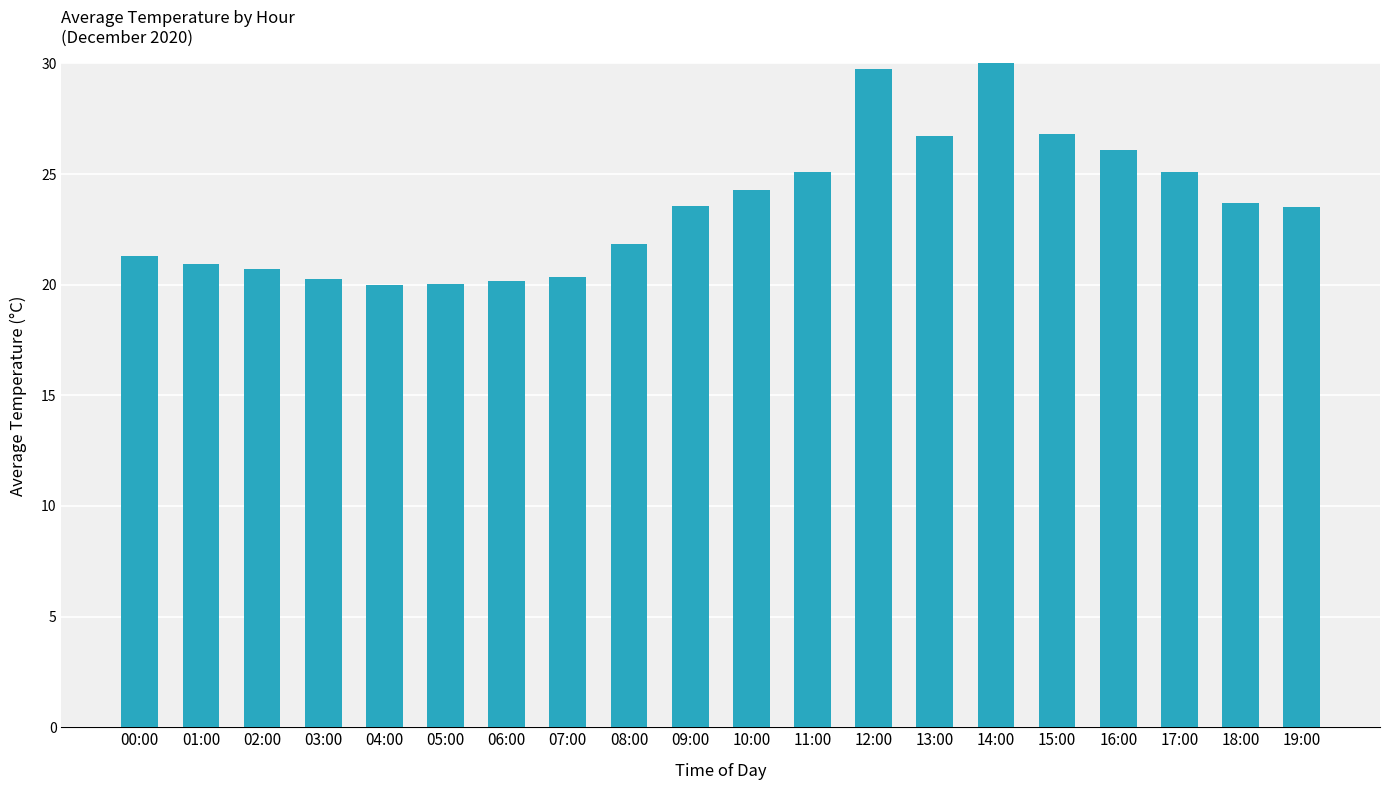

What is the difference between the values at 10:00 and 07:00?

3.9